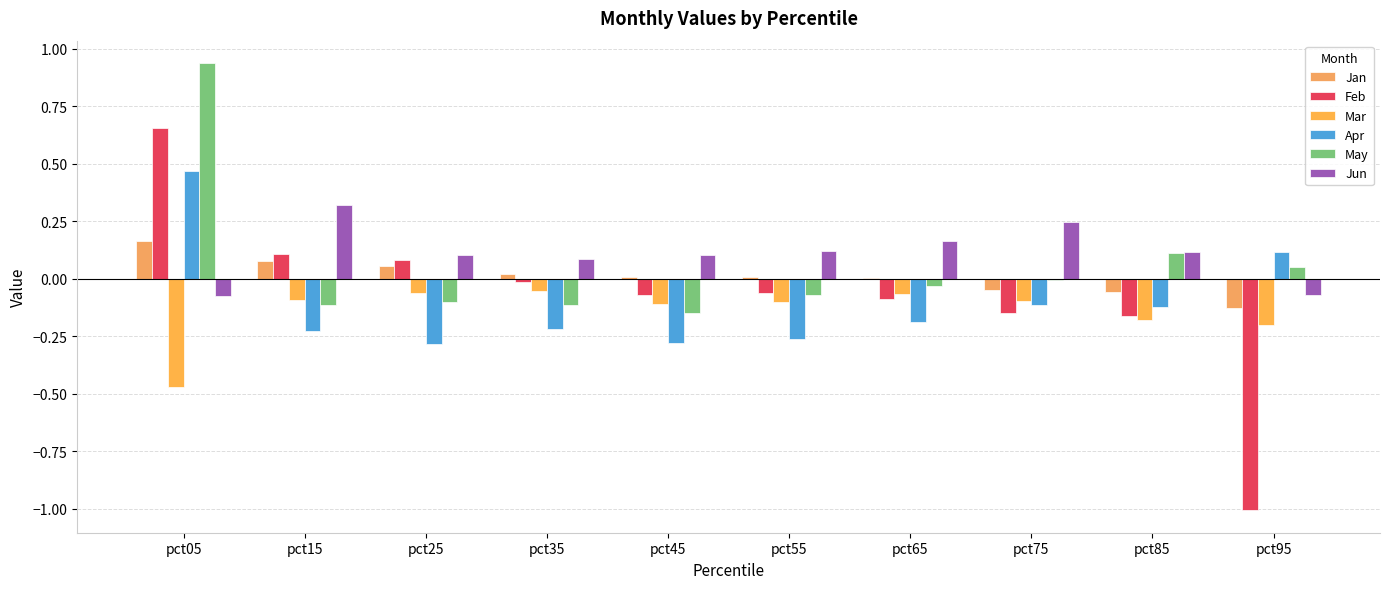

Is the value of Jan at pct55 greater than the value of May at pct45?

Yes